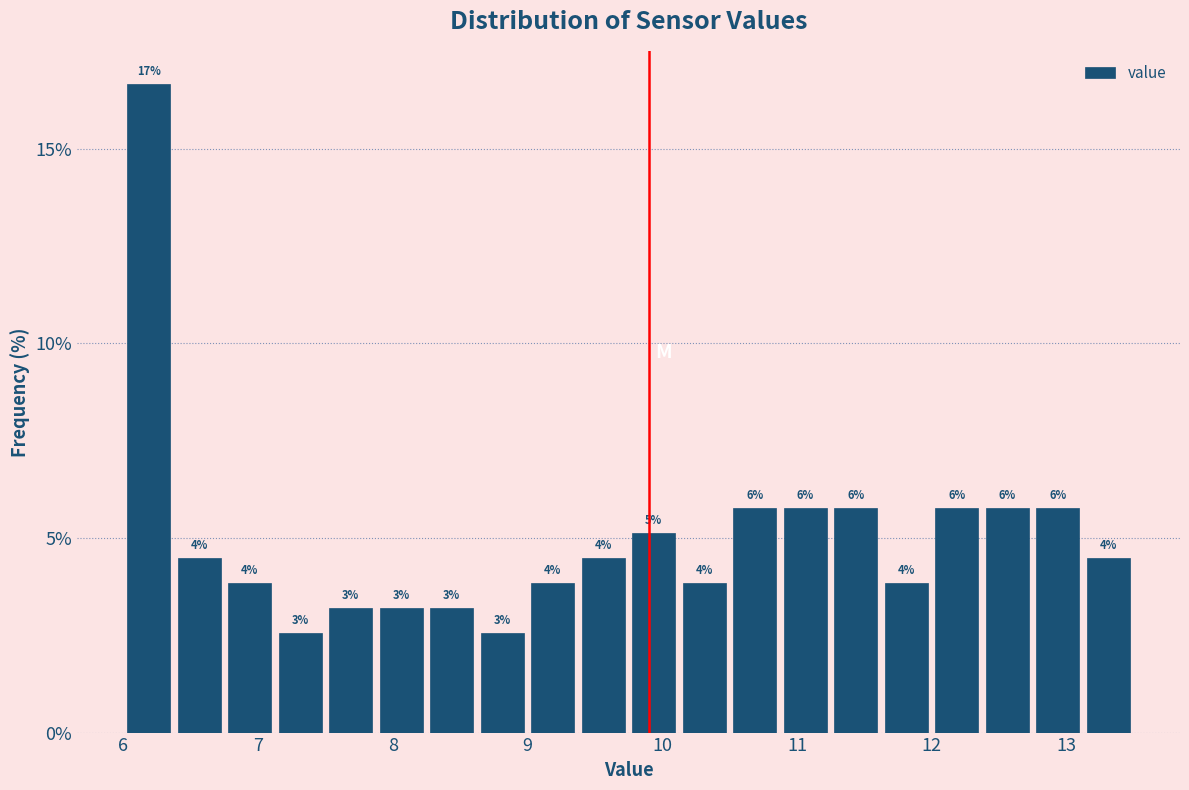

Around what value on the x-axis is the tallest bar? Give the approximate position of its centre, as read against the axis.

6.2